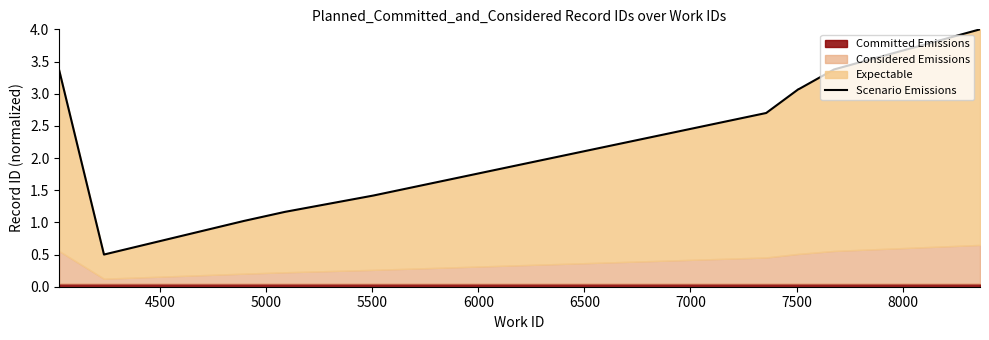

How many interior local valleys (lower than both neighbors) does the data have?

1